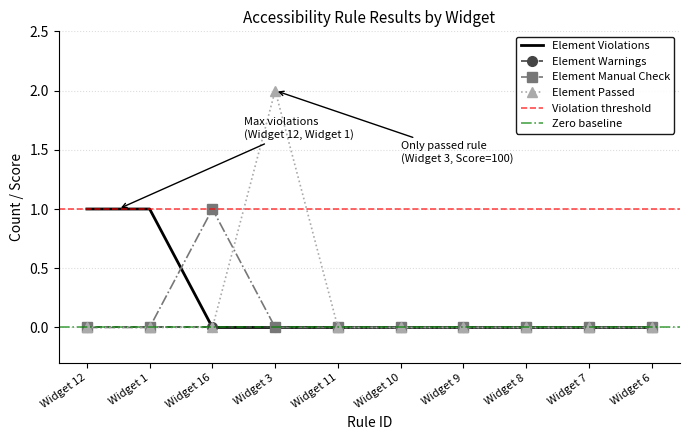

Reading right to left, list all the values displayed in this chart.

Element Violations: 0	0	0	0	0	0	0	0	1	1
Element Manual Check: 0	0	0	0	0	0	0	1	0	0
Element Passed: 0	0	0	0	0	0	2	0	0	0